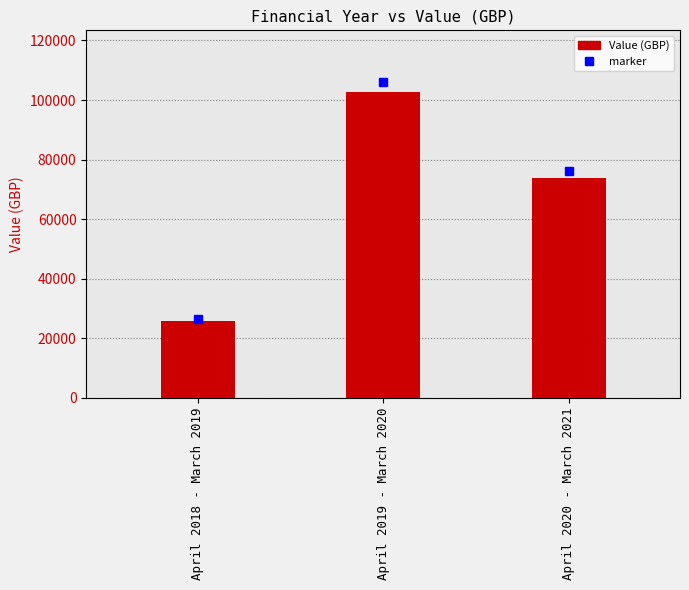

What is the change in value from April 2018 - March 2019 to April 2019 - March 2020?

+77184.0